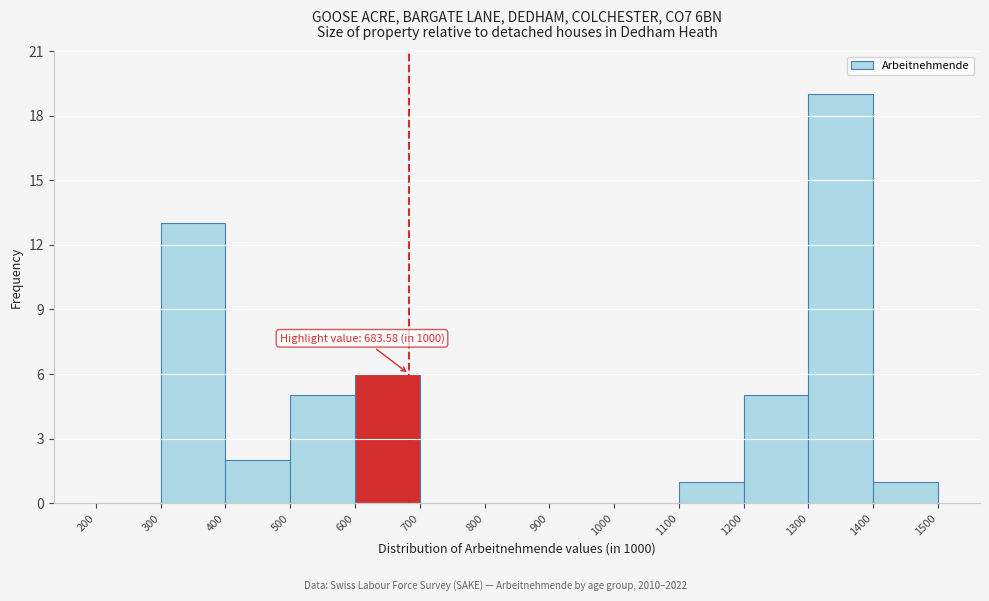

Which range on the x-axis has the tallest bar?

1300 to 1400